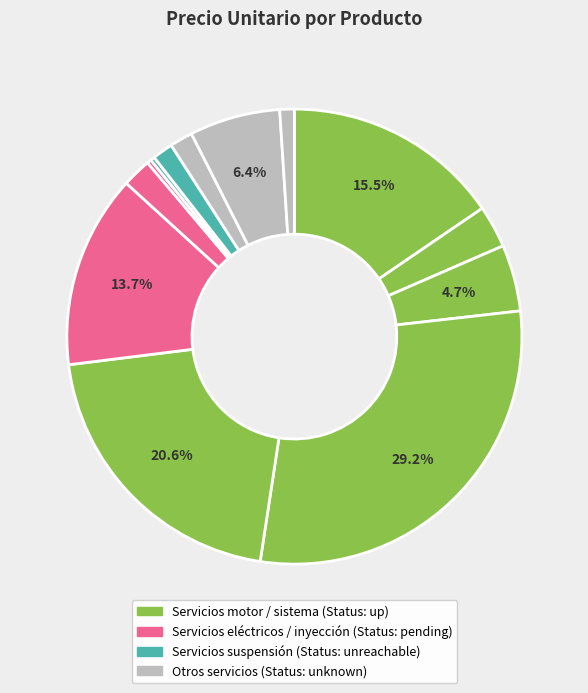

Rank the categories by value from lowest to highest.

Reten de maza delantero, Reten de maza trasero, Correa, Paquete elastico delantero, Paquete elastico trasero, Reparacion parte electrica, Radiador, Reparacion motor arranque, Bateria, Picos inyectores, Reparacion alzamiento cachamba, Reparacion bomba inyectora, Reparacion motor